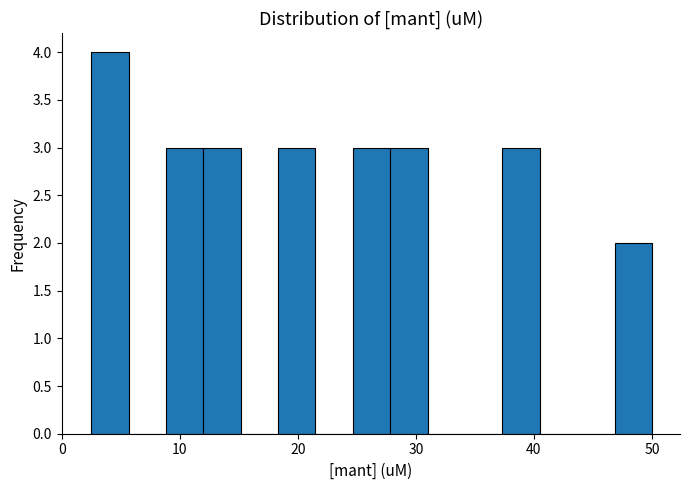

Read against the x-axis, roughly where is the centre of the tallest bar?

4